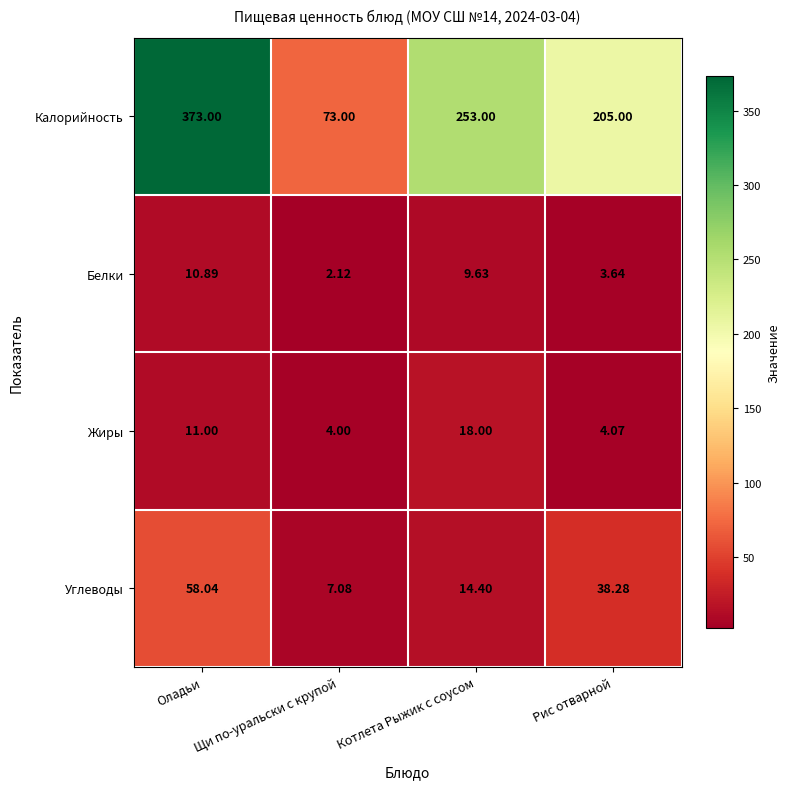

At which label is Калорийность closest to 223?

Рис отварной